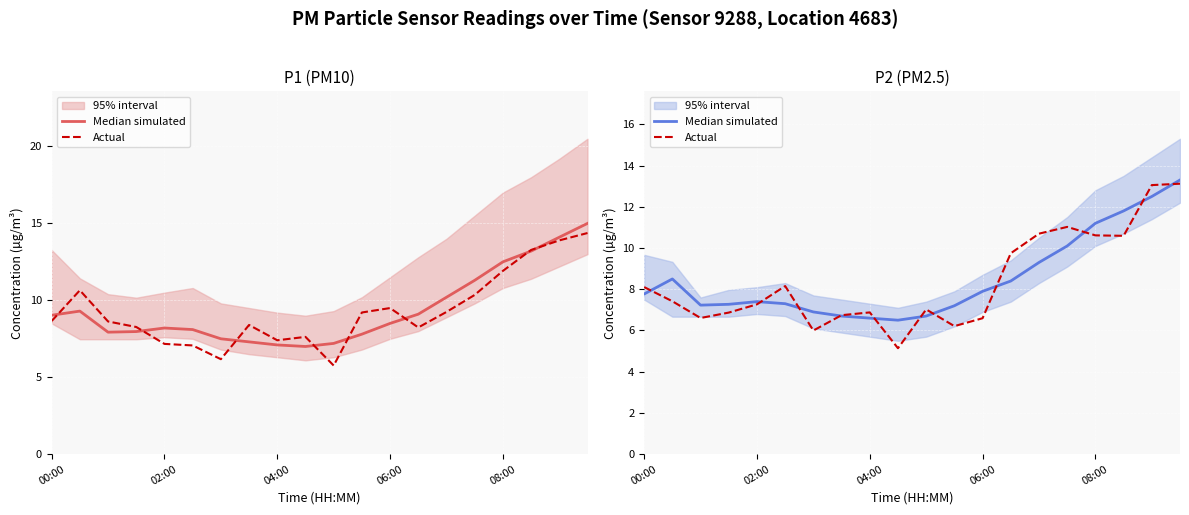

The Median simulated series shows 8.7 at 04:00. True or false?

False